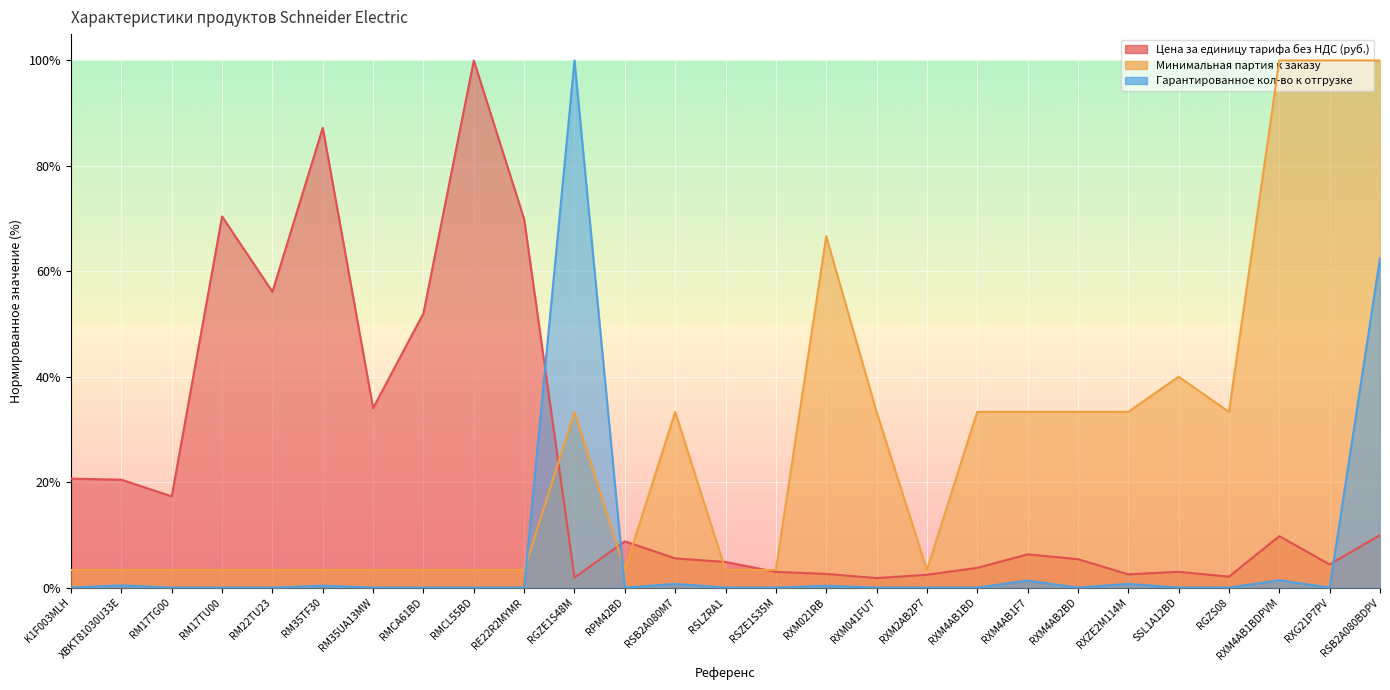

Is it true that Гарантированное кол-во к отгрузке equals 1.3 at RXM4AB1F7?

True